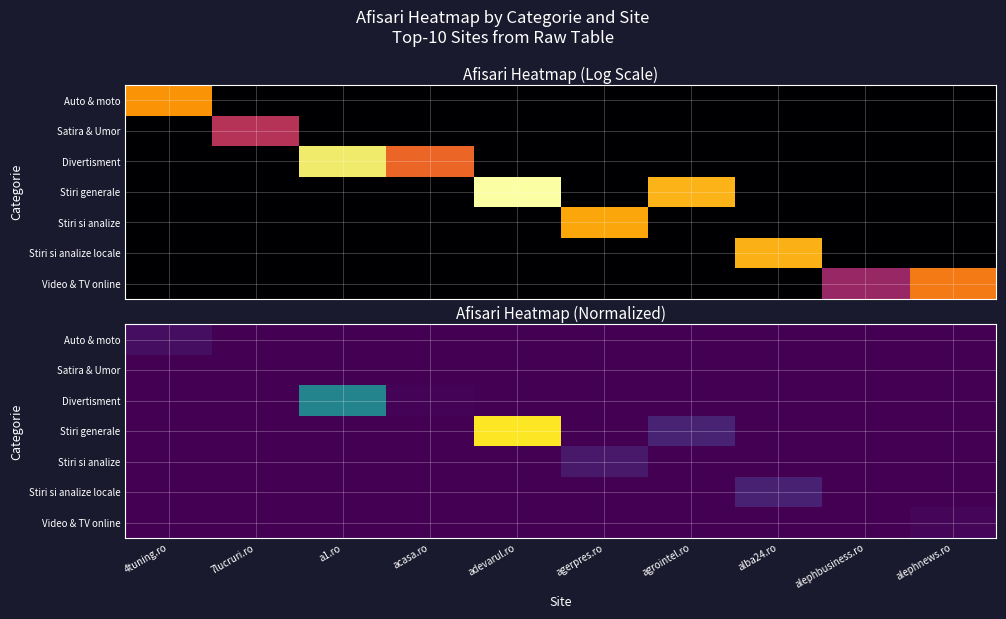

Rank the series by their maximum value, from highest to lowest.

Stiri generale, Divertisment, Stiri si analize locale, Stiri si analize, Auto & moto, Video & TV online, Satira & Umor